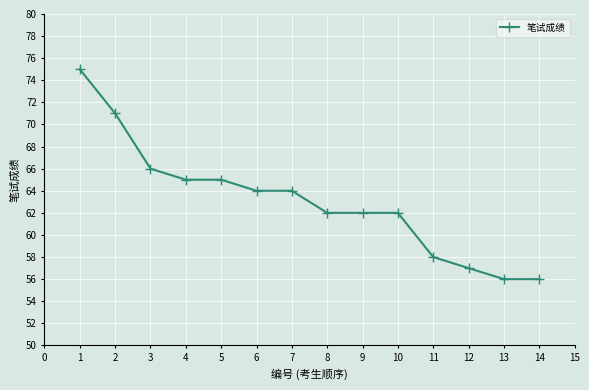

The value at 12 is 90. True or false?

False